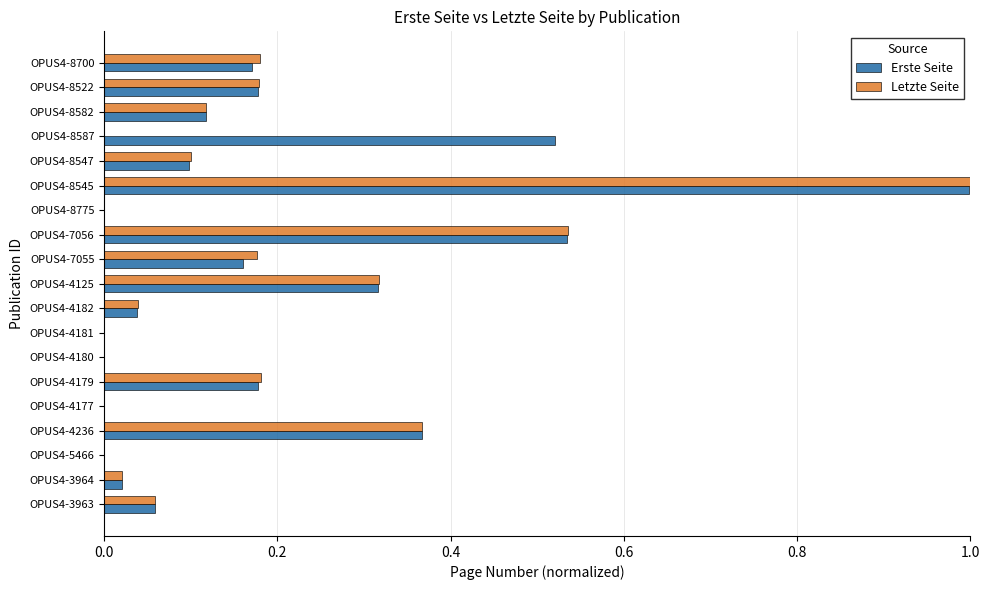

At which category is the sum across all series the highest?

OPUS4-8545